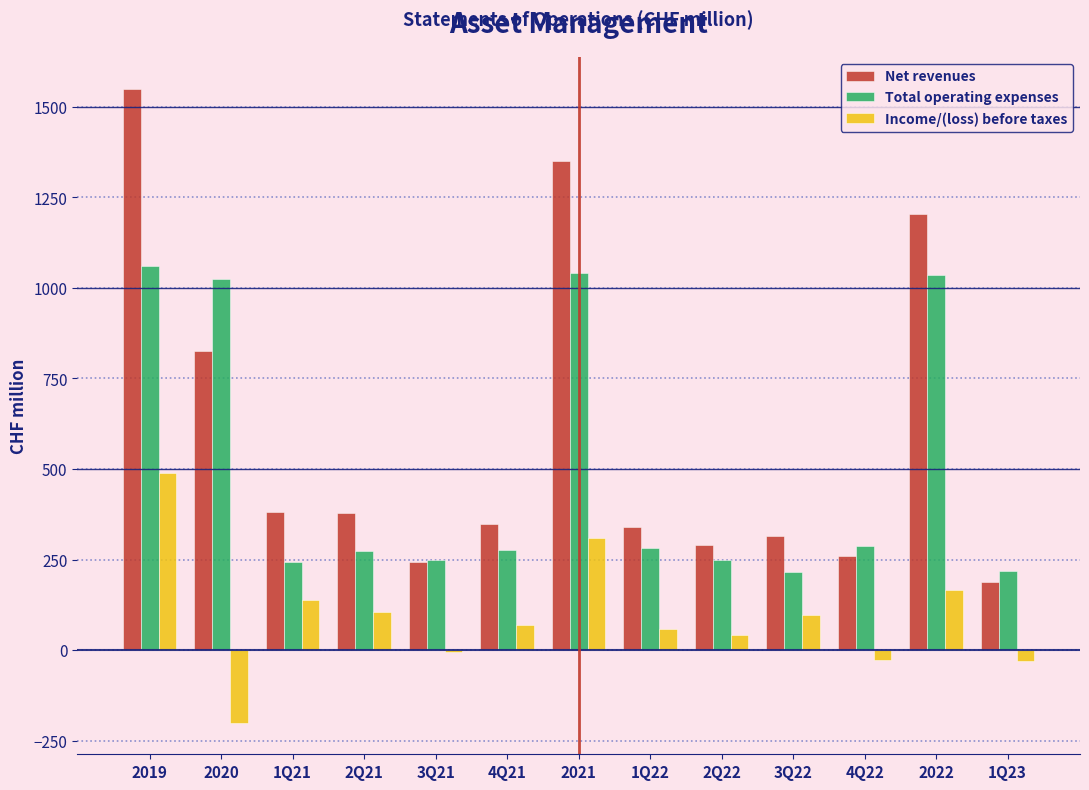

Is the value of Net revenues at 4Q21 greater than the value of Income/(loss) before taxes at 2Q21?

Yes